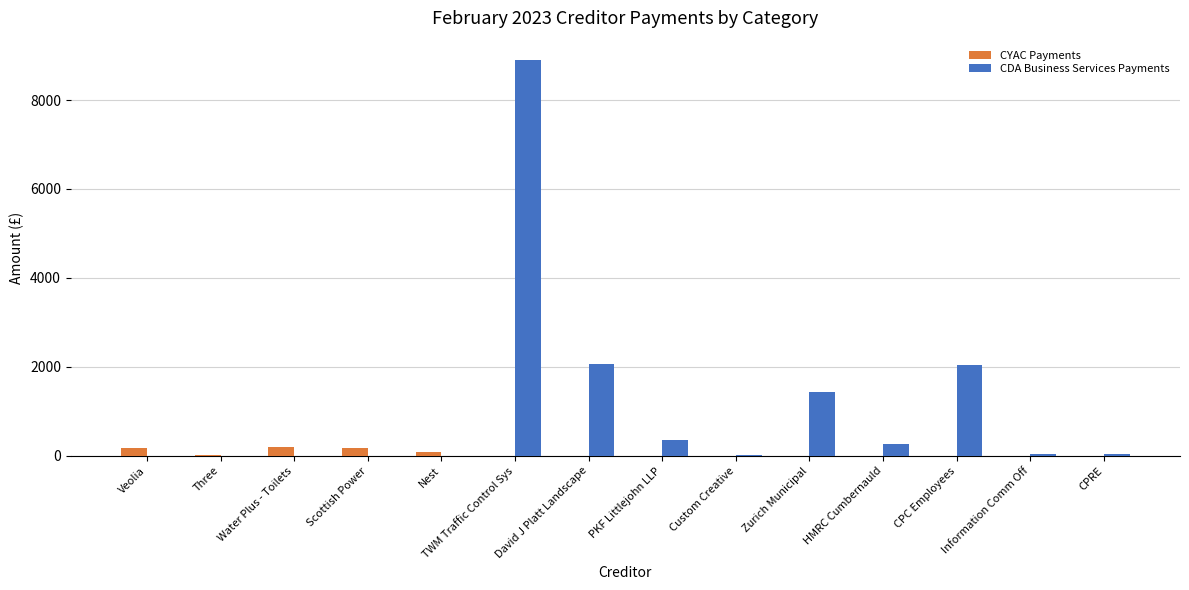

Which category has the highest value across all series?

TWM Traffic Control Sys